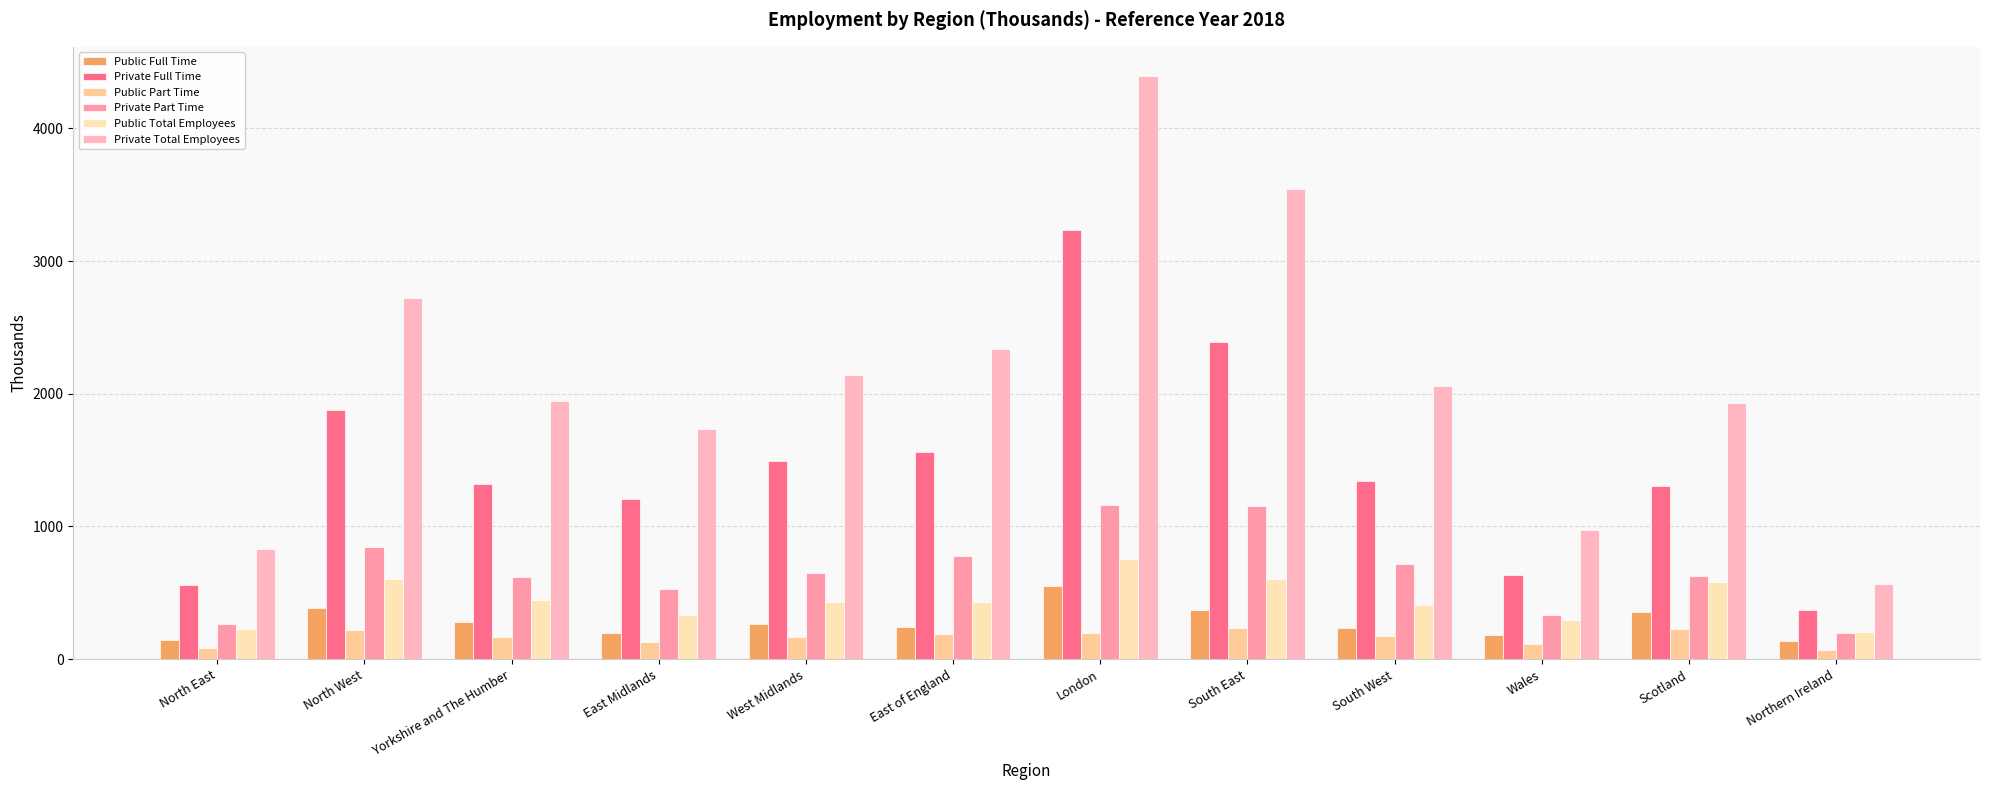

What is the difference between the Private Part Time values at Wales and London?

825.5